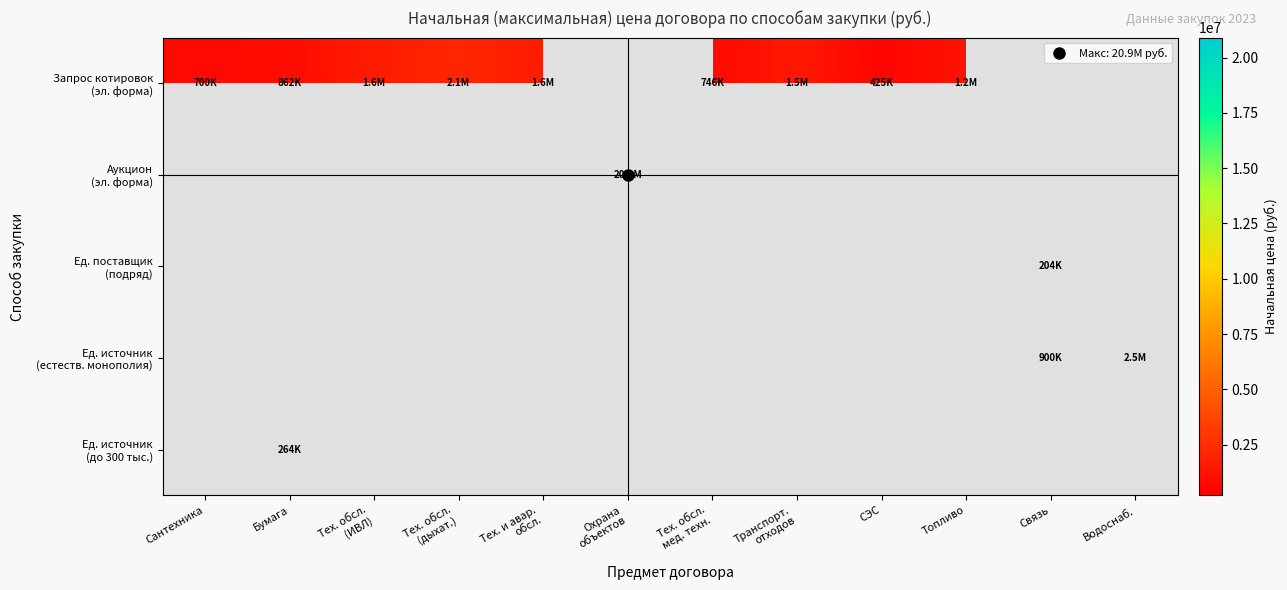

What is the total value across all series at Тех. обсл.
мед. техн.?

745883.6